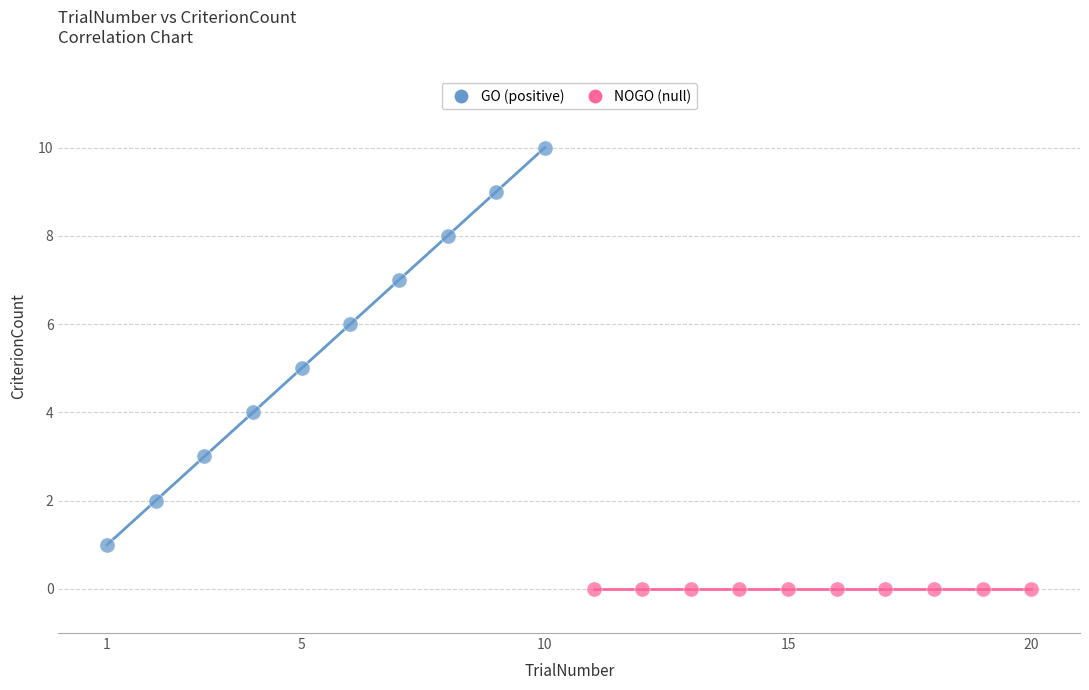

Which series reaches the minimum Y coordinate?

NOGO (null)